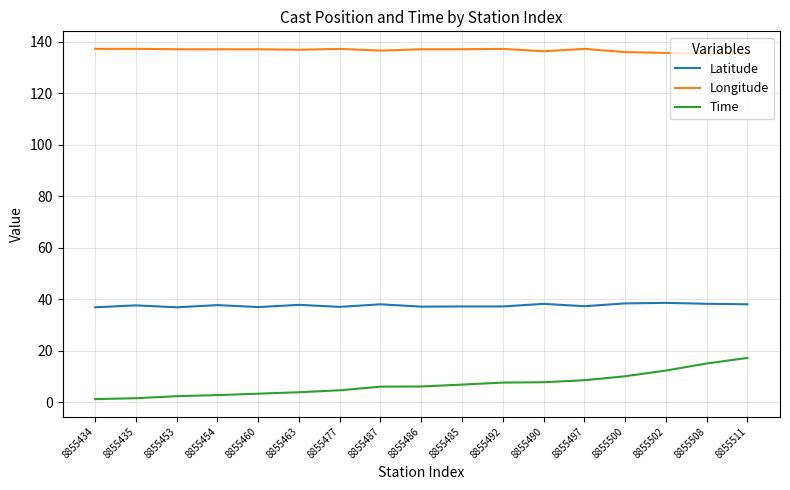

What is the difference between the maximum and minimum values in the Longitude series?

2.0